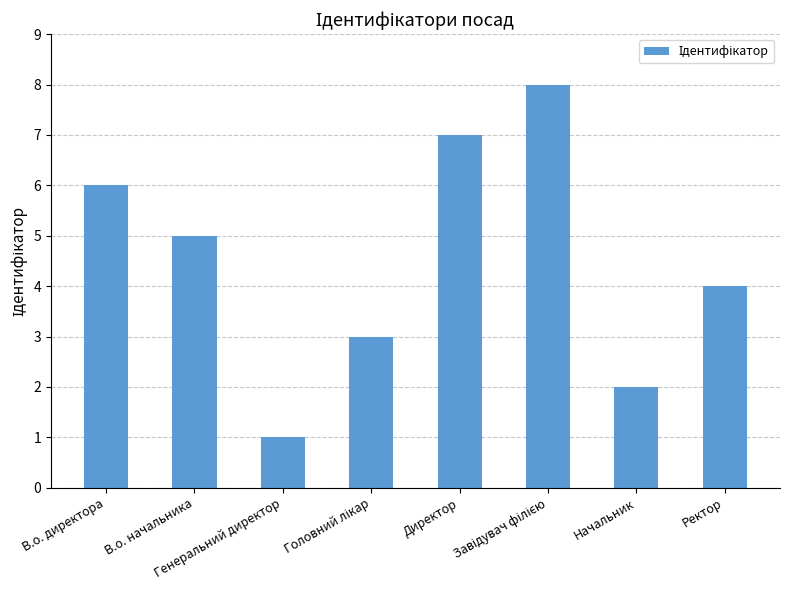

The chart shows a value of 4 at Ректор. True or false?

True